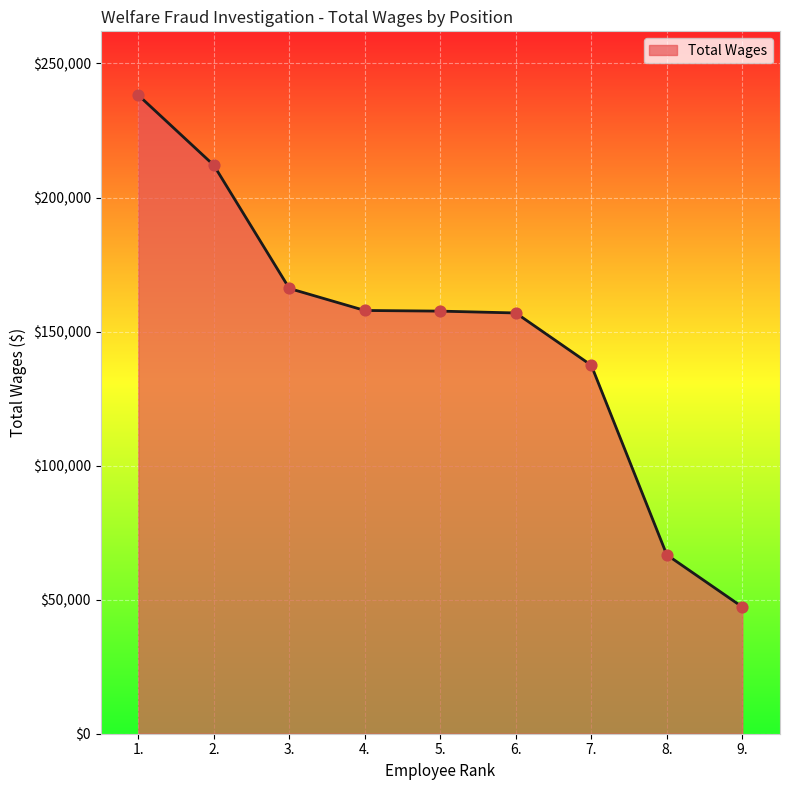

What is the ratio of the value at 7. to the value at 6.?

0.9